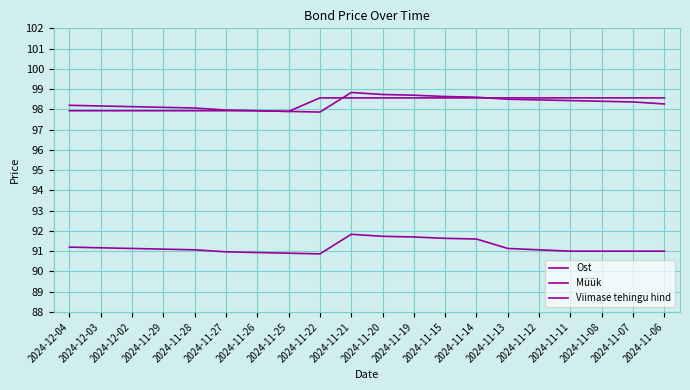

Reading right to left, transcribe all the data shown in this chart.

Ost: 2024-11-06=91.0	2024-11-07=91.0	2024-11-08=91.0	2024-11-11=91.0	2024-11-12=91.1	2024-11-13=91.1	2024-11-14=91.6	2024-11-15=91.6	2024-11-19=91.7	2024-11-20=91.7	2024-11-21=91.8	2024-11-22=90.9	2024-11-25=90.9	2024-11-26=90.9	2024-11-27=91.0	2024-11-28=91.1	2024-11-29=91.1	2024-12-02=91.1	2024-12-03=91.2	2024-12-04=91.2
Müük: 2024-11-06=98.3	2024-11-07=98.4	2024-11-08=98.4	2024-11-11=98.4	2024-11-12=98.5	2024-11-13=98.5	2024-11-14=98.6	2024-11-15=98.6	2024-11-19=98.7	2024-11-20=98.7	2024-11-21=98.8	2024-11-22=97.9	2024-11-25=97.9	2024-11-26=97.9	2024-11-27=98.0	2024-11-28=98.1	2024-11-29=98.1	2024-12-02=98.1	2024-12-03=98.2	2024-12-04=98.2
Viimase tehingu hind: 2024-11-06=98.6	2024-11-07=98.6	2024-11-08=98.6	2024-11-11=98.6	2024-11-12=98.6	2024-11-13=98.6	2024-11-14=98.6	2024-11-15=98.6	2024-11-19=98.6	2024-11-20=98.6	2024-11-21=98.6	2024-11-22=98.6	2024-11-25=97.9	2024-11-26=97.9	2024-11-27=97.9	2024-11-28=97.9	2024-11-29=97.9	2024-12-02=97.9	2024-12-03=97.9	2024-12-04=97.9